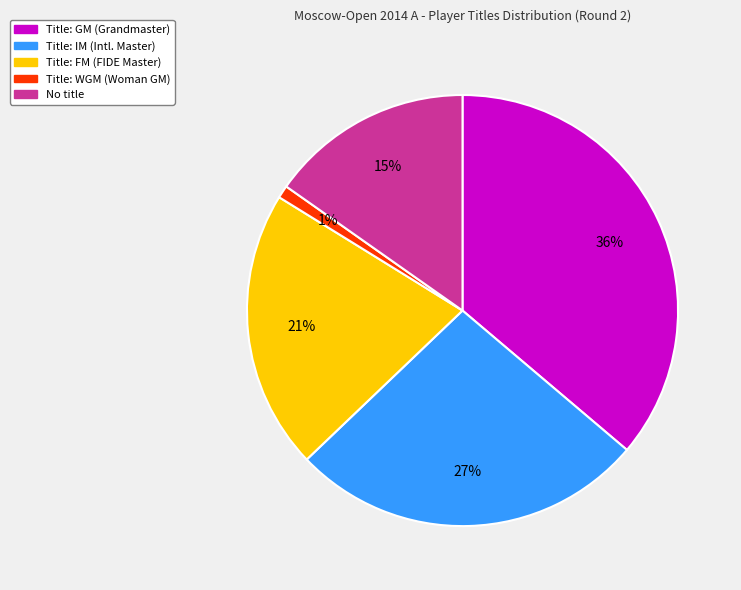

Is there a majority slice in this chart?

No